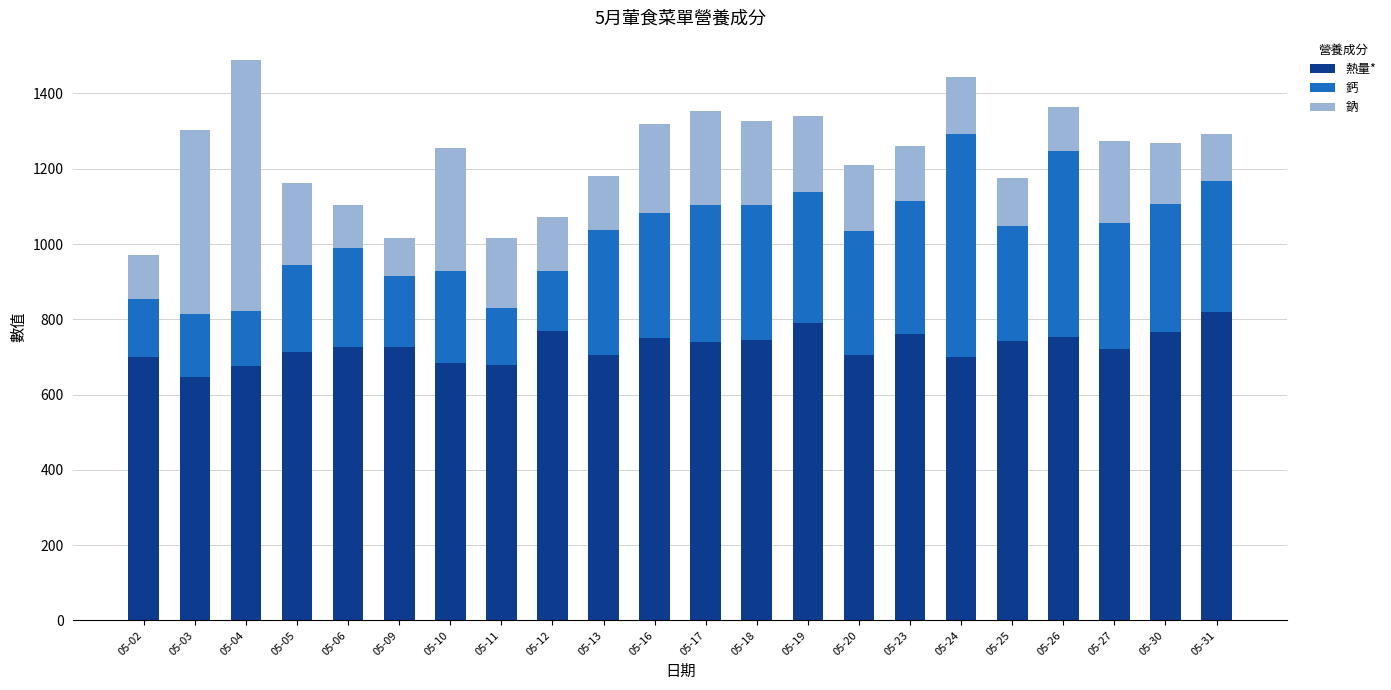

What are all the series names shown in the legend?

熱量*, 鈣, 鈉